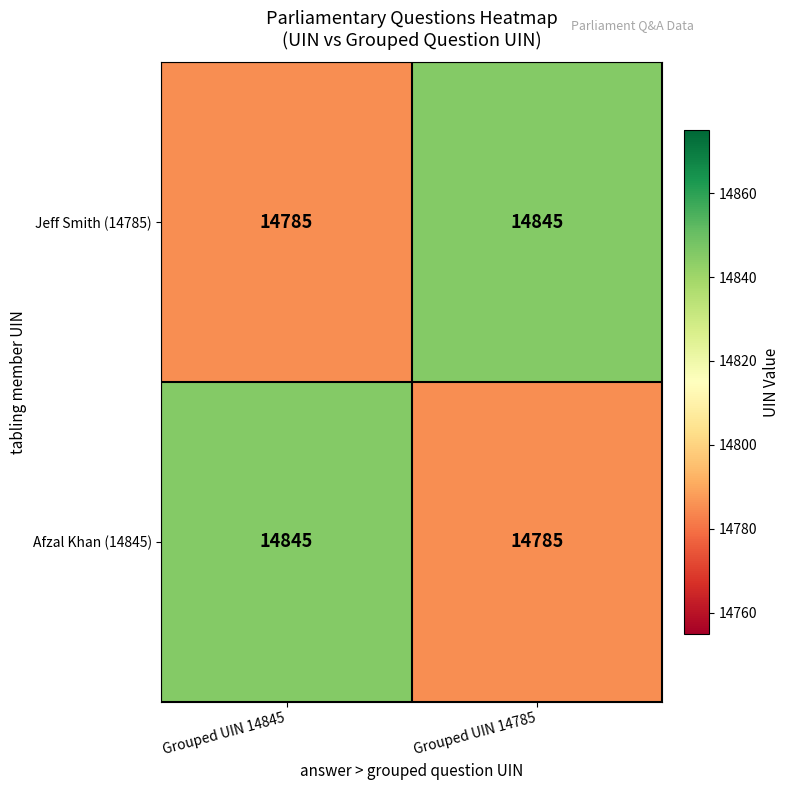

What is the total value across all series at Grouped UIN 14785?

29630